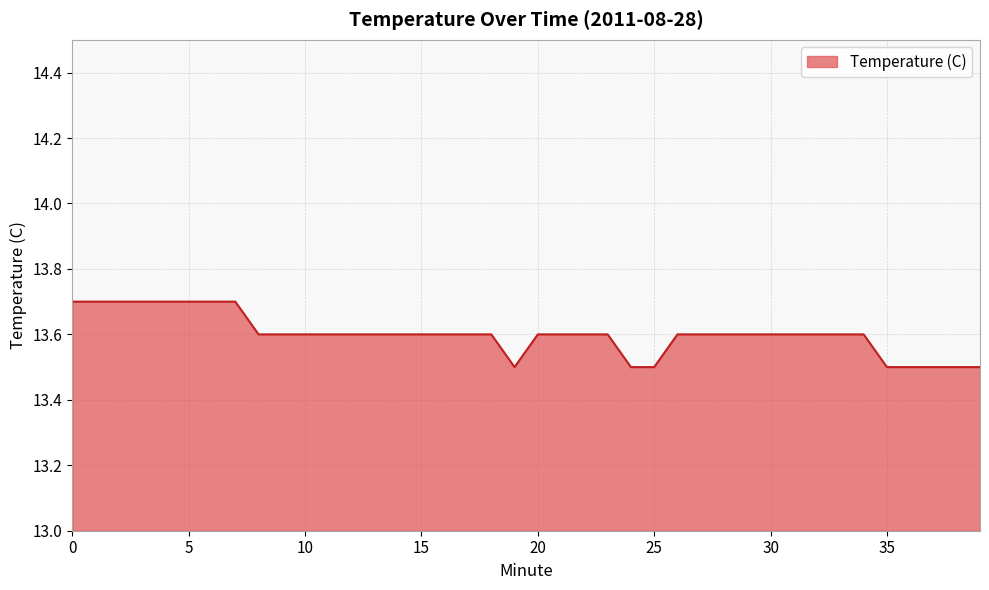

What is the difference between the maximum and minimum values?

0.2